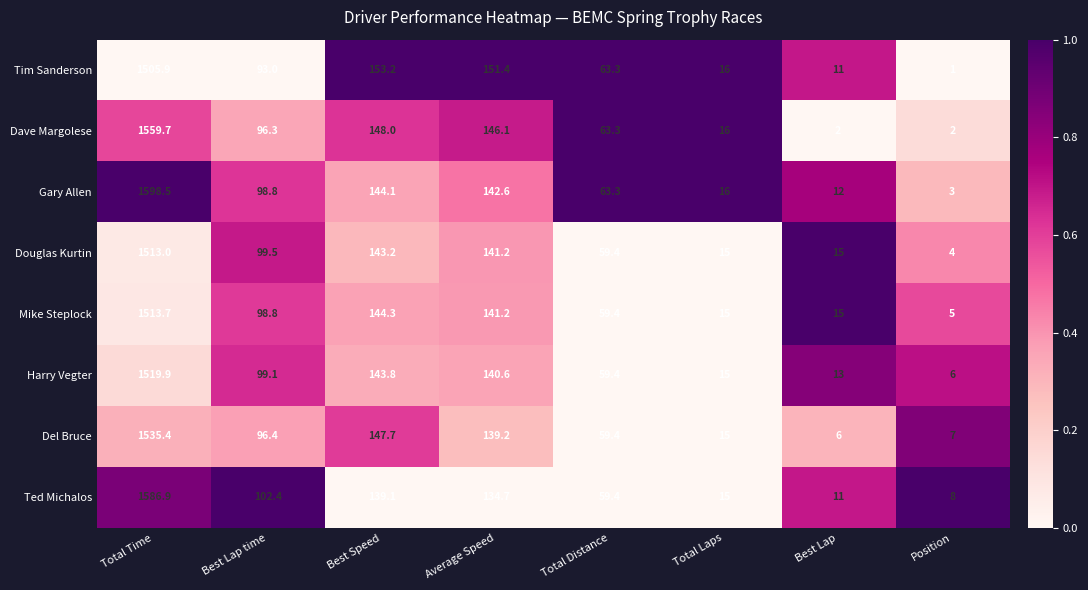

Between Best Lap time and Total Laps, which series saw the biggest shift?

Ted Michalos